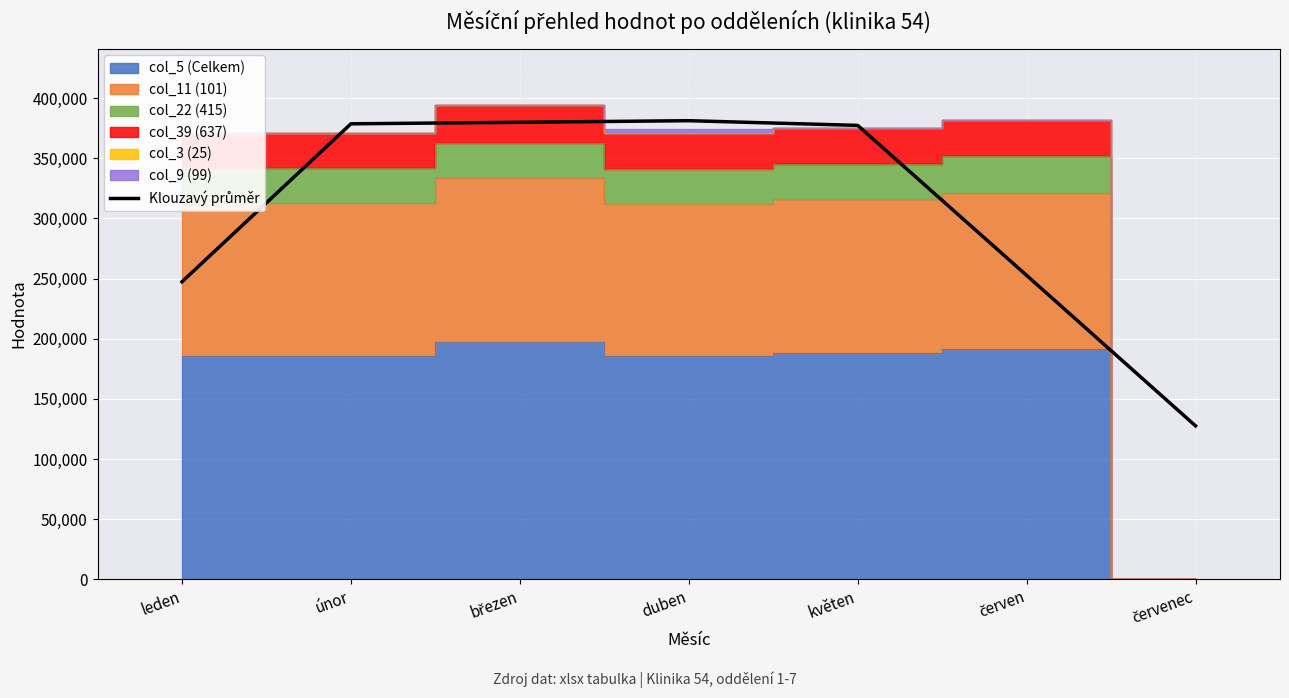

True or false: the data shows 261571.2 at březen.

False